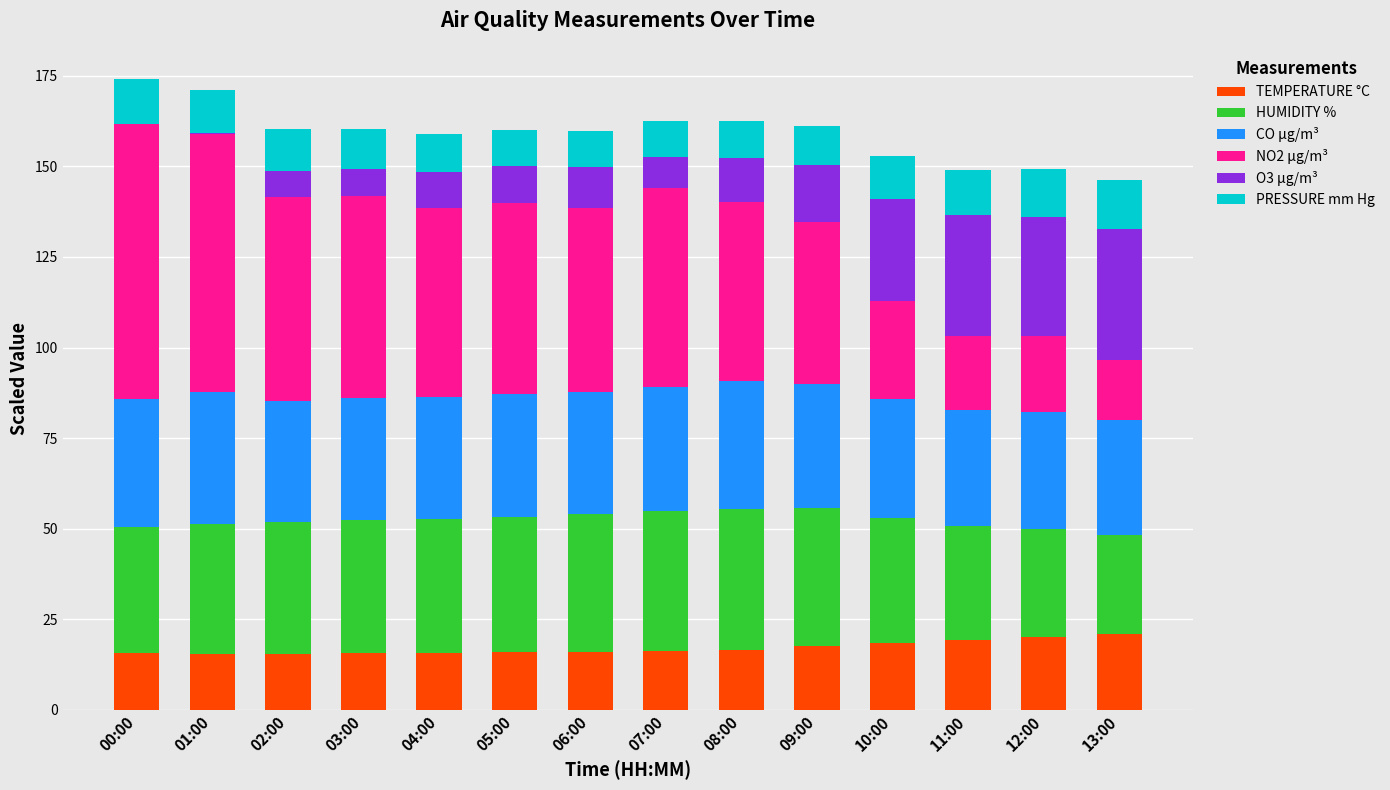

What is the total value across all series at 12:00?

149.3